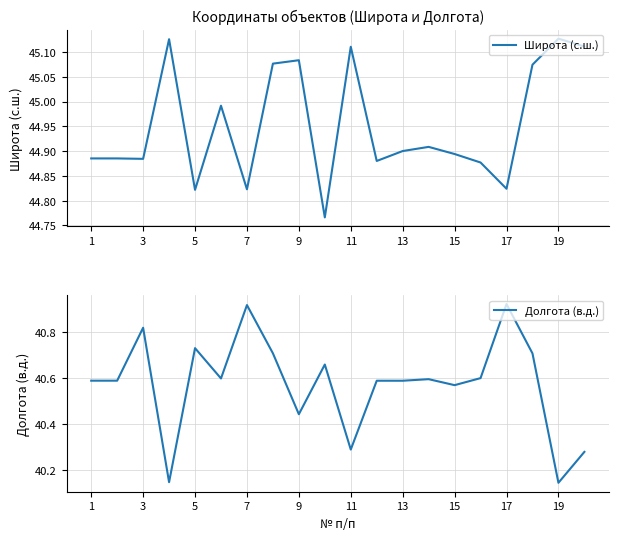

True or false: Широта (с.ш.) has a value of 77.2 at 3.

False